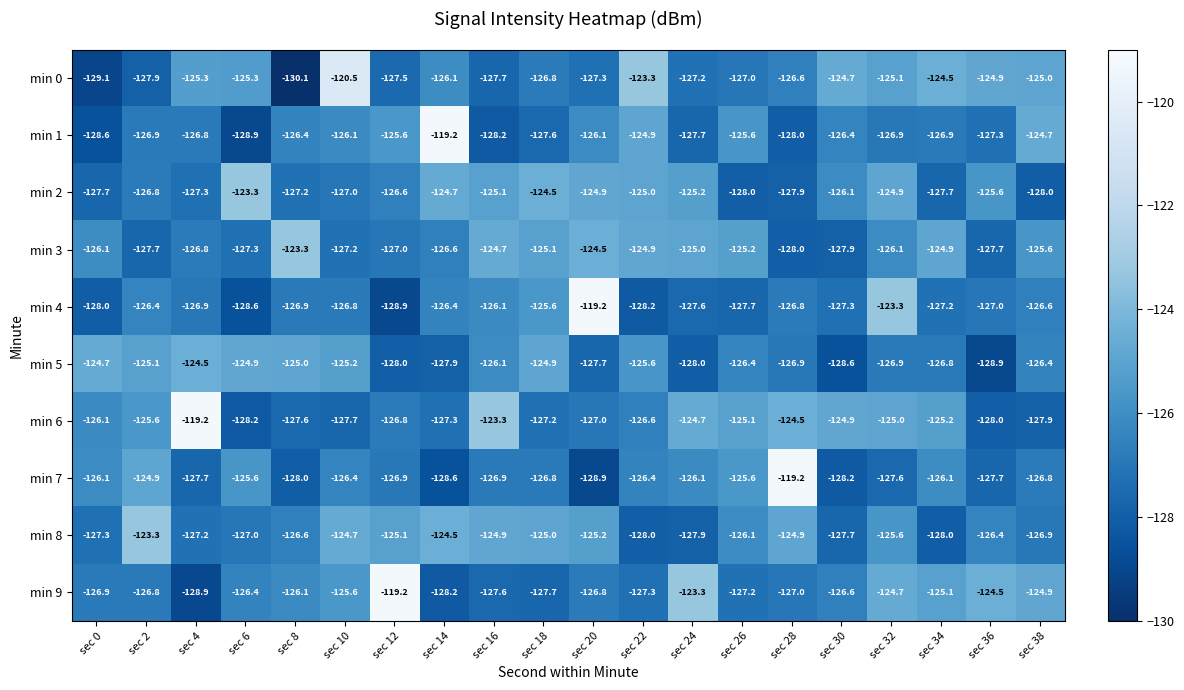

True or false: min 2 has a value of -33.4 at sec 8.

False